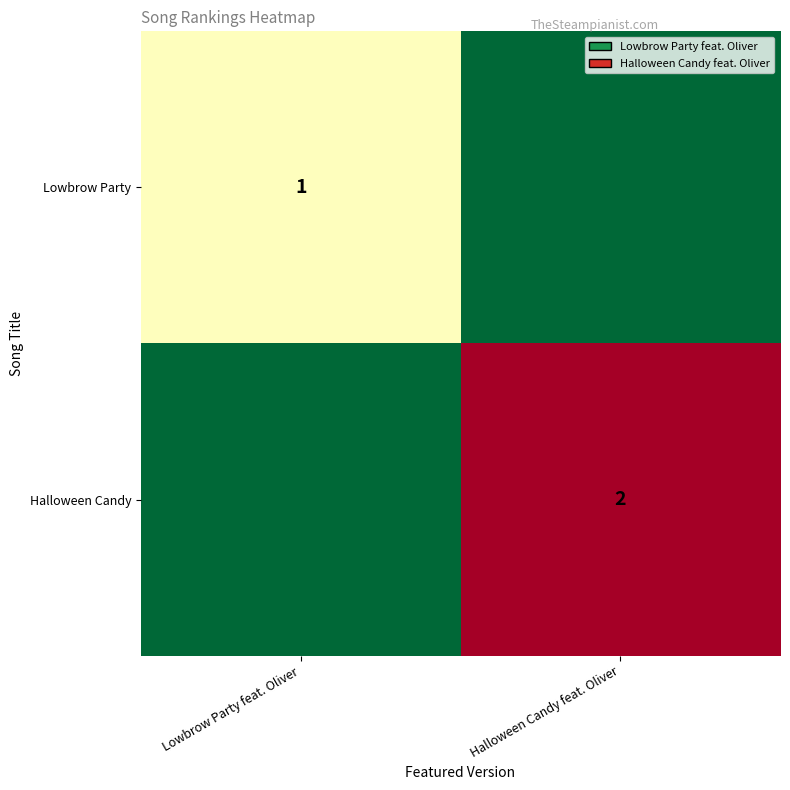

True or false: Lowbrow Party has a value of 1 at Lowbrow Party feat. Oliver.

True